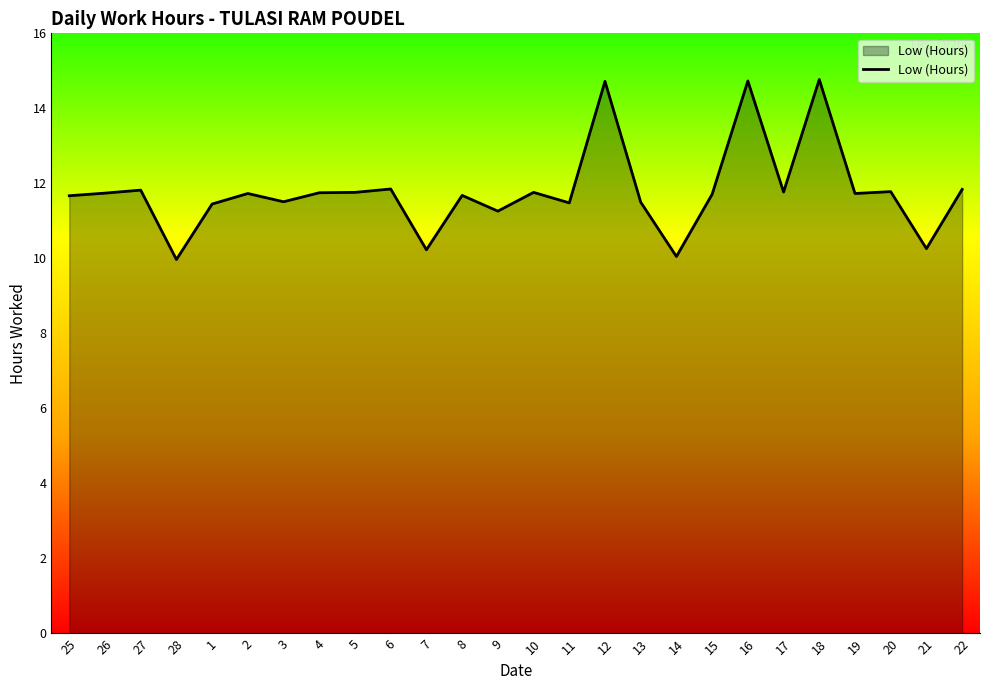

At which label does the data first exceed 11?

25